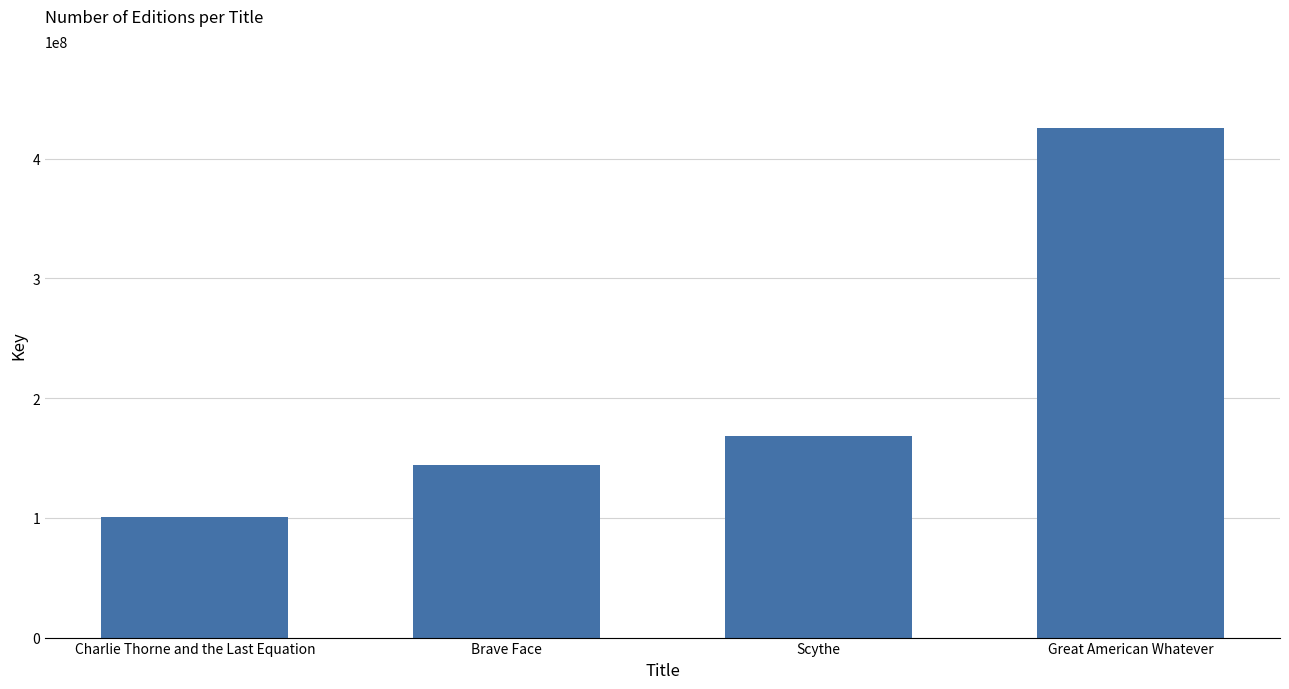

List the labels in order of value, largest first.

Great American Whatever, Scythe, Brave Face, Charlie Thorne and the Last Equation